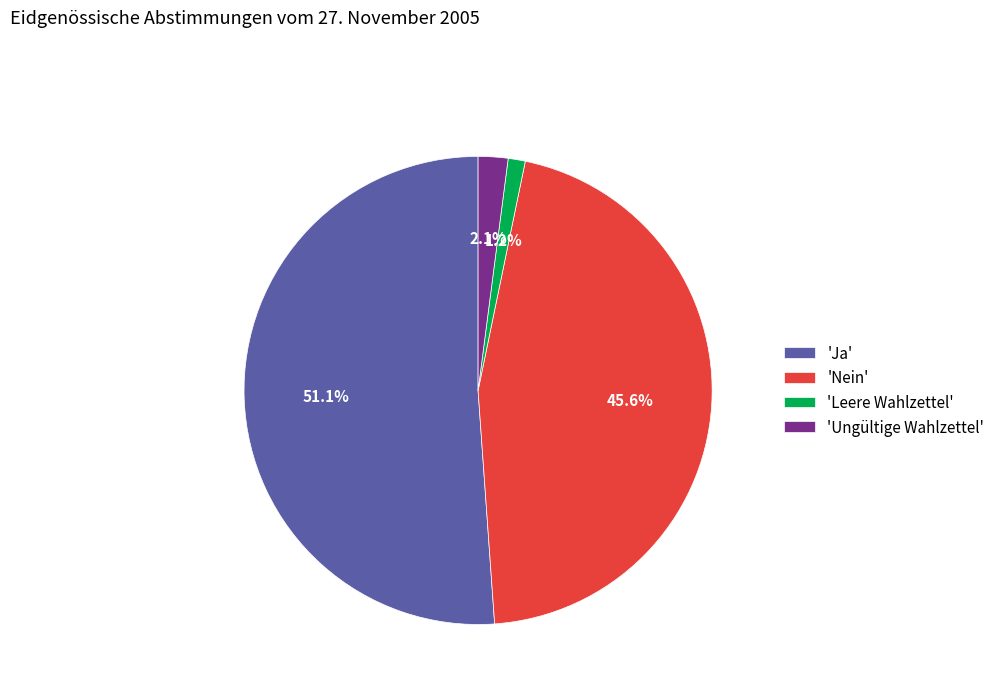

What portion of the pie excludes 'Ungültige Wahlzettel'?

97.9%